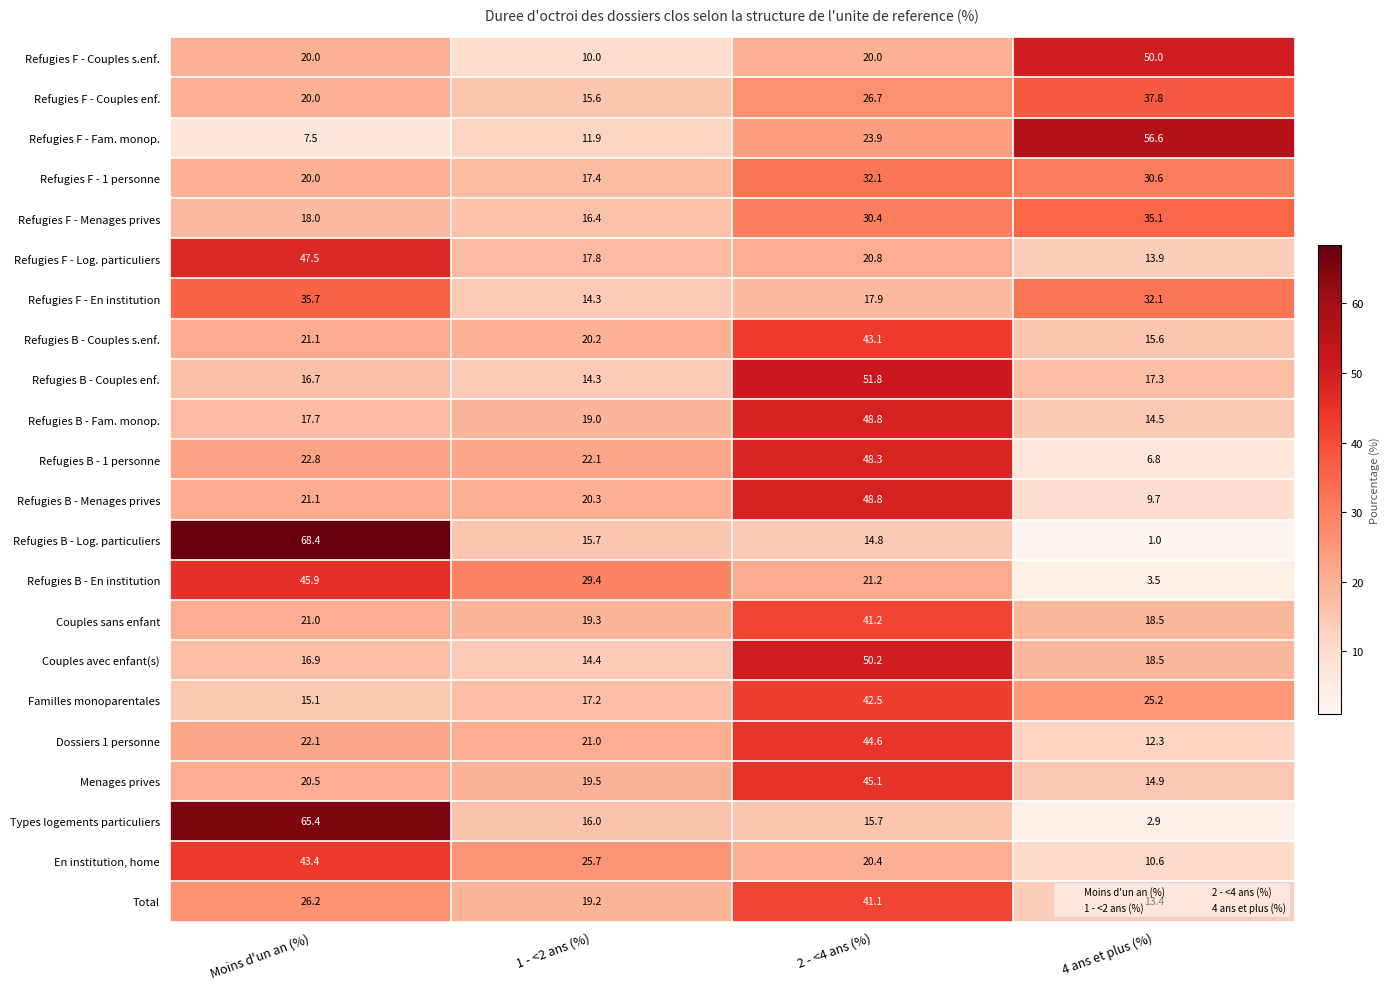

What value does the Refugies B - Couples s.enf. series have at Moins d'un an (%)?

21.1